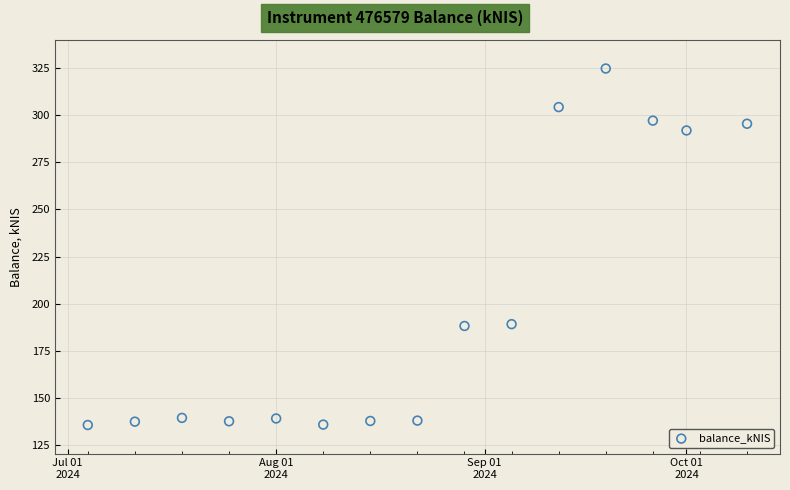

What is the range of Y values (max minus min)?

189.0